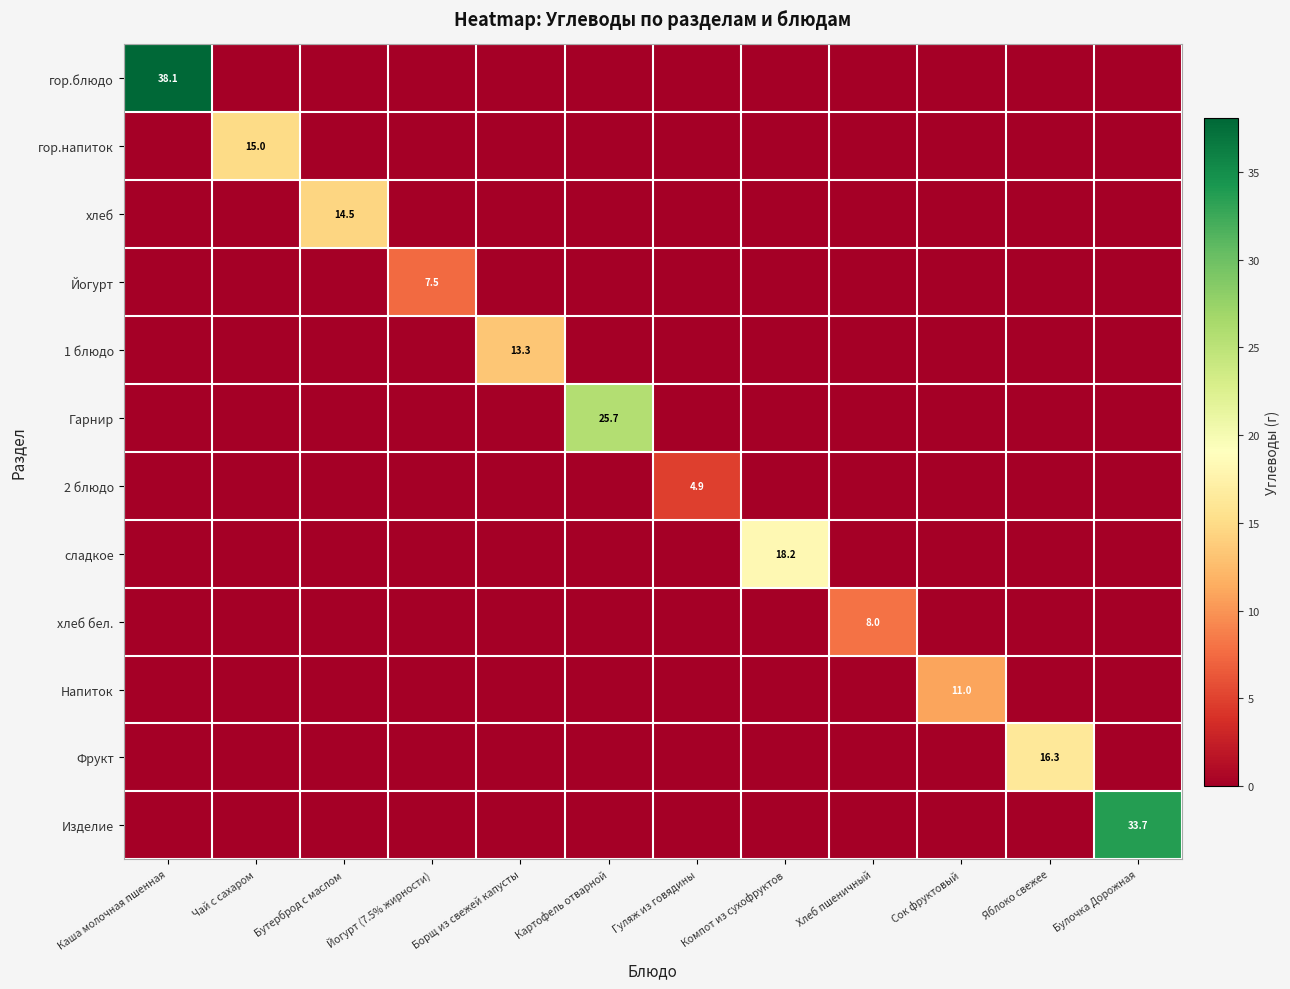

Rank the categories by Изделие value from lowest to highest.

Каша молочная пшенная, Чай с сахаром, Бутерброд с маслом, Йогурт (7.5% жирности), Борщ из свежей капусты, Картофель отварной, Гуляж из говядины, Компот из сухофруктов, Хлеб пшеничный, Сок фруктовый, Яблоко свежее, Булочка Дорожная